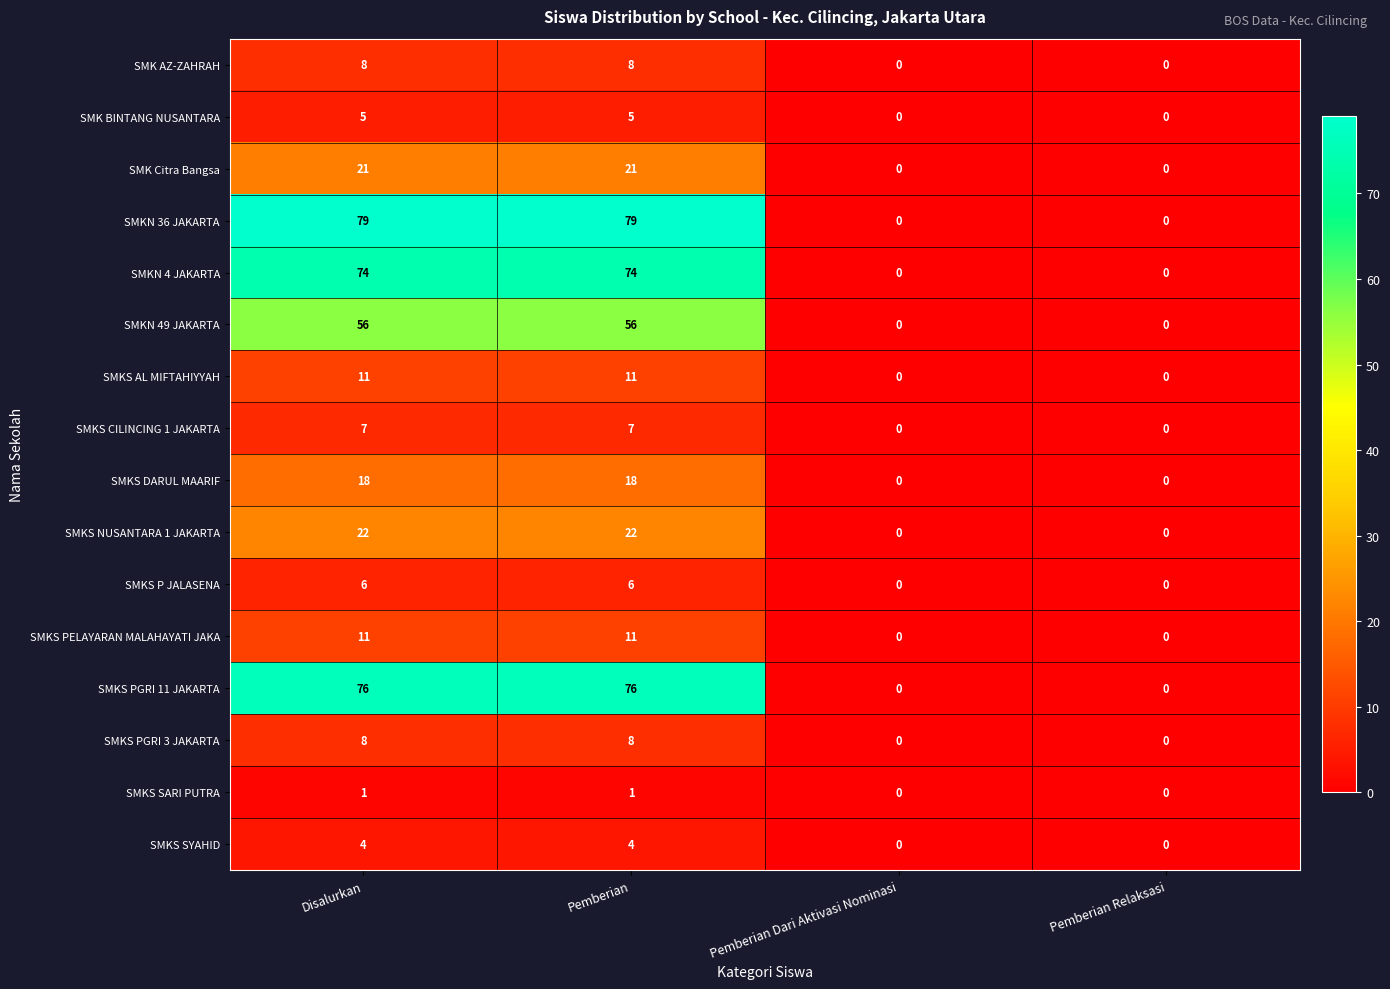

What is the sum of the SMKN 49 JAKARTA values at Disalurkan and Pemberian Dari Aktivasi Nominasi?

56